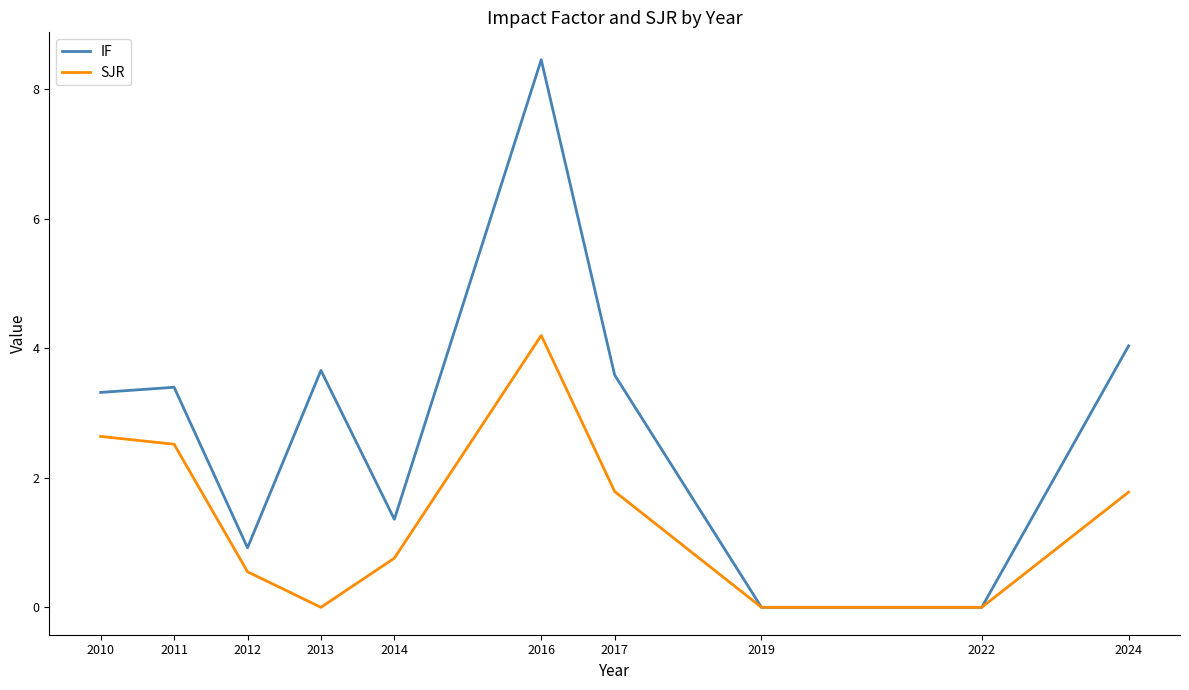

The IF series shows 3.3 at 2010. True or false?

True